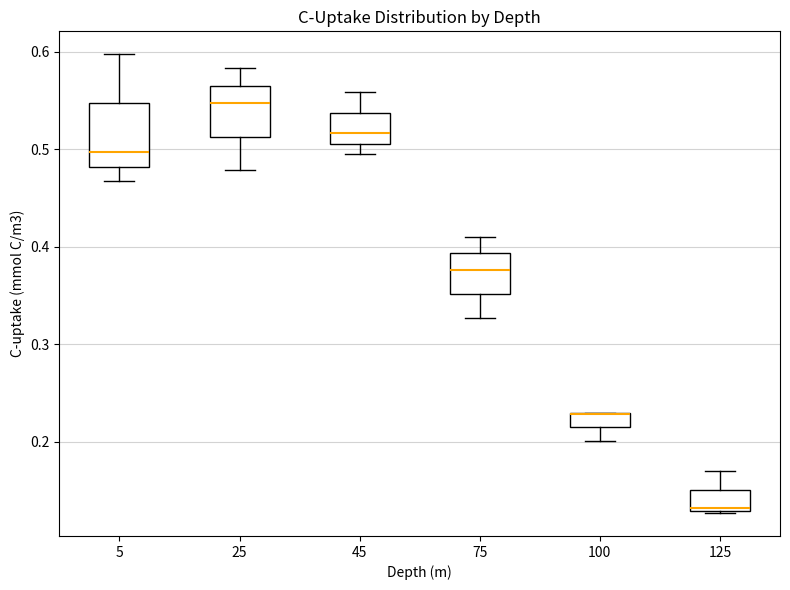

Comparing the boxes themselves (not the whiskers), which one is the tallest?

5